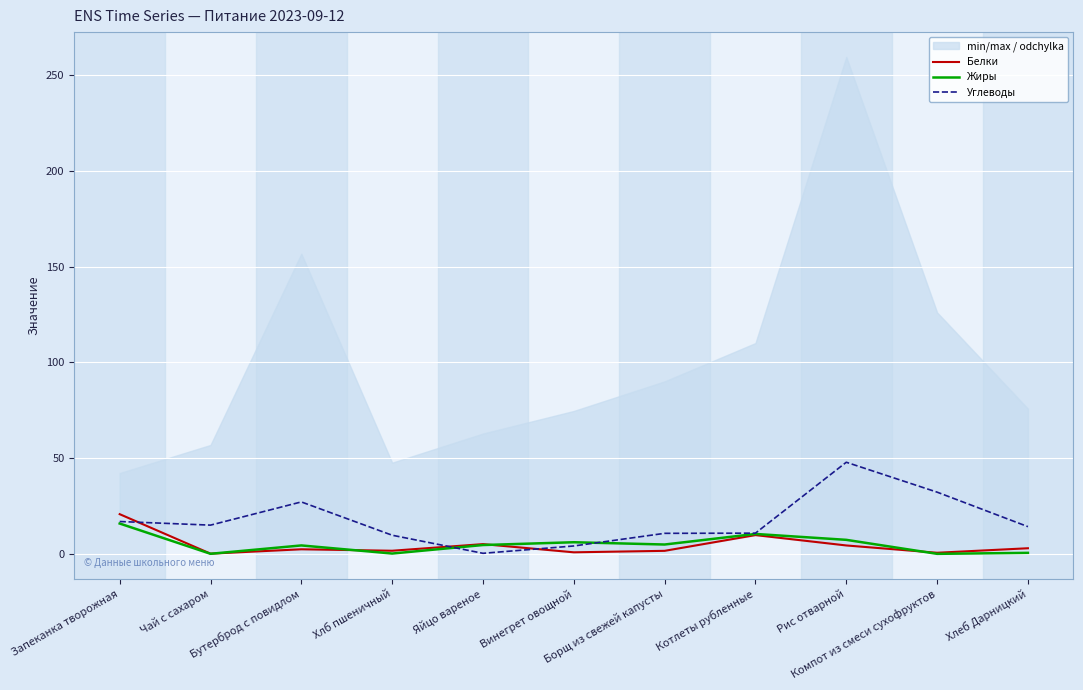

Where does the Жиры series first go above 4?

Запеканка творожная